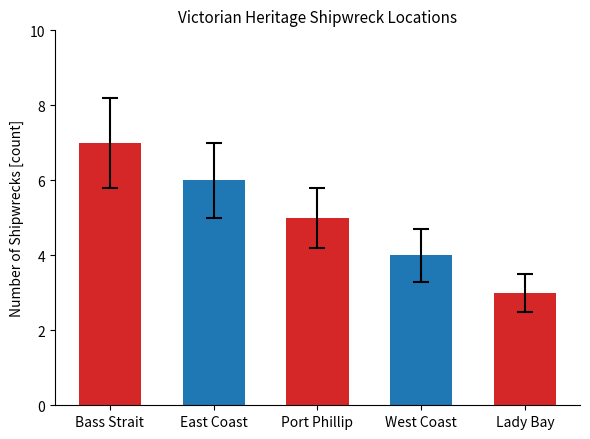

What is the value of the 5th bar from the left?

3